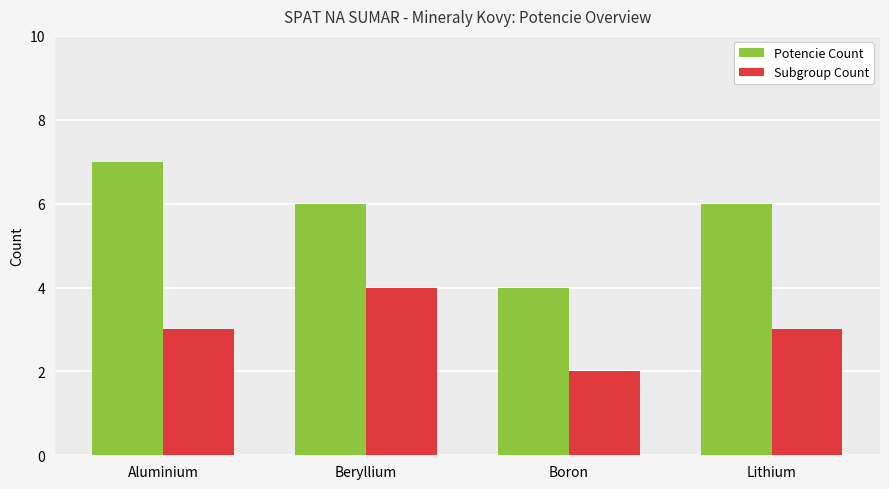

How many categories are shown in the chart?

4